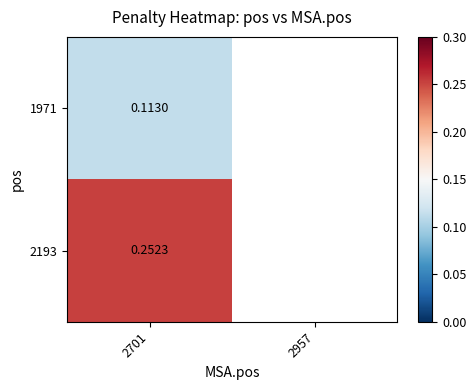

List the series in order of their peak value, highest first.

2193, 1971